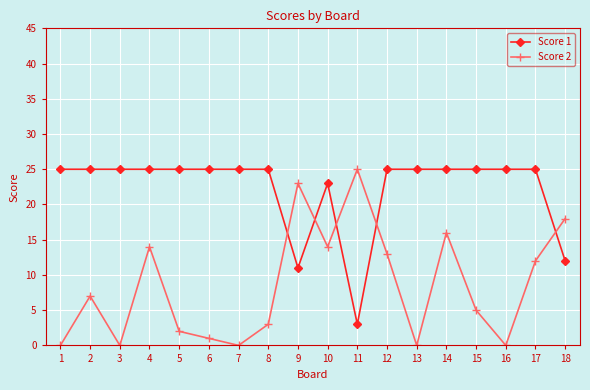

What is the difference between the Score 2 values at 10 and 16?

14